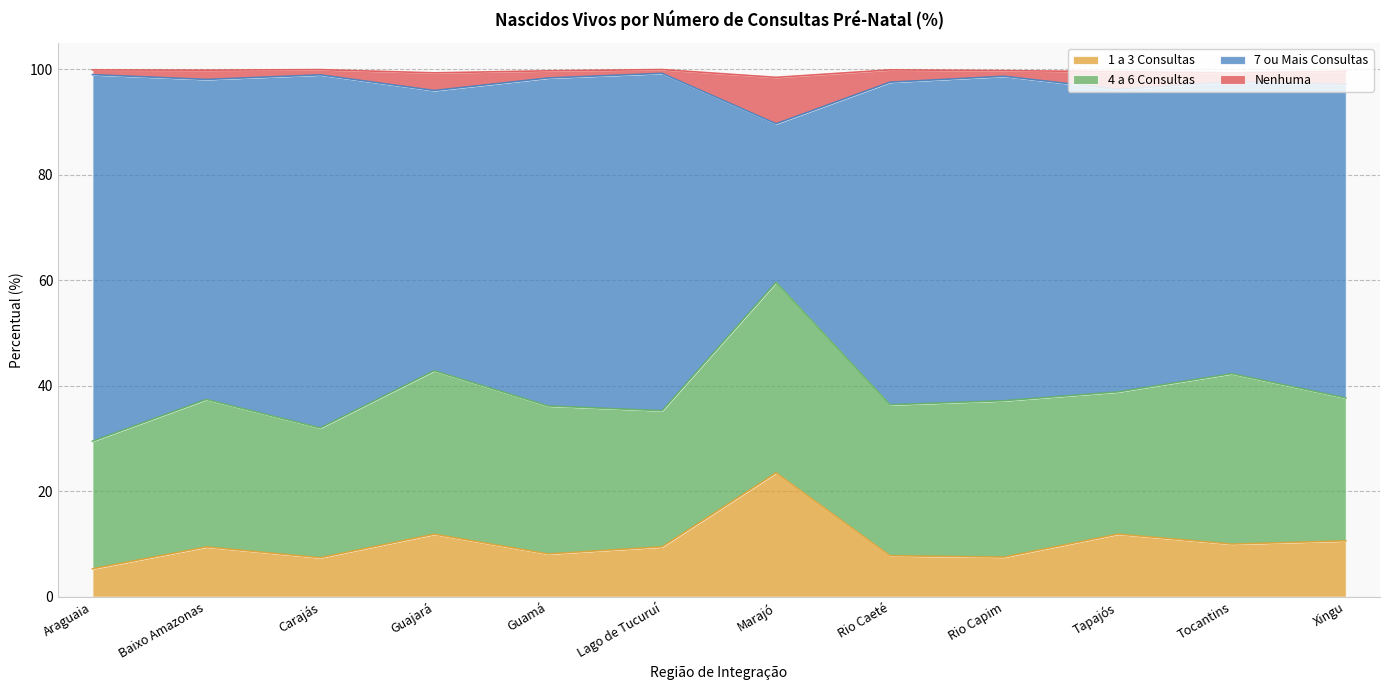

What is the lowest value of the 1 a 3 Consultas series?

5.3